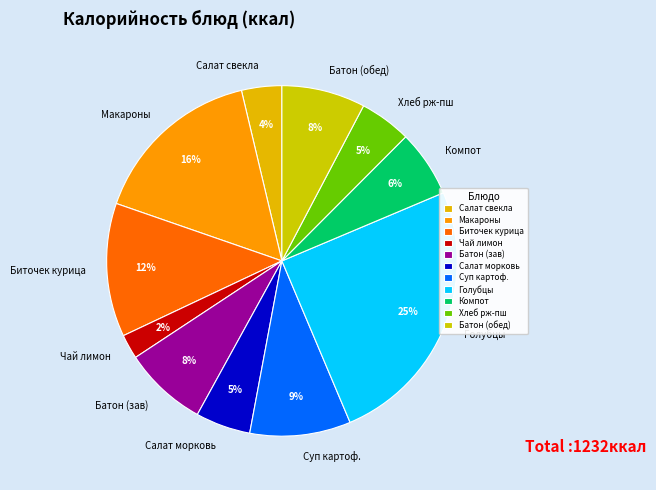

To the nearest percent, what portion does Макароны represent?

16%